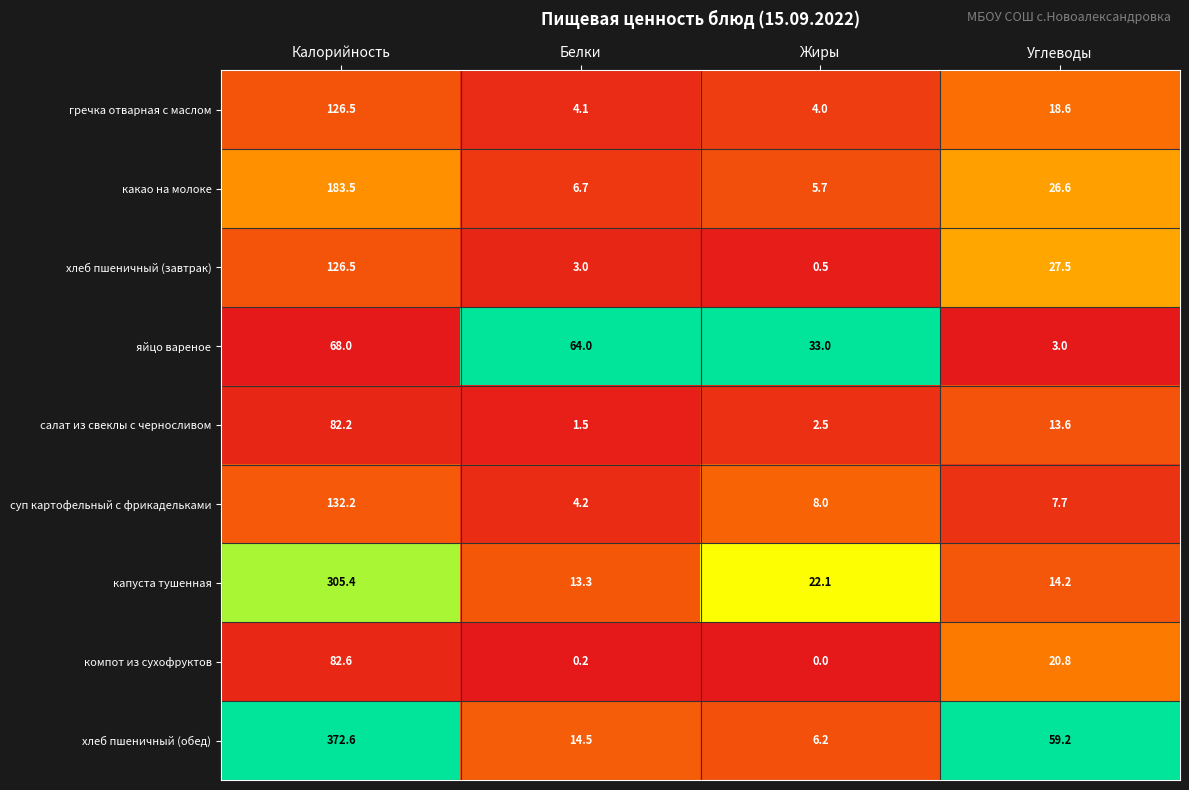

What is the maximum value shown in the chart?

372.6